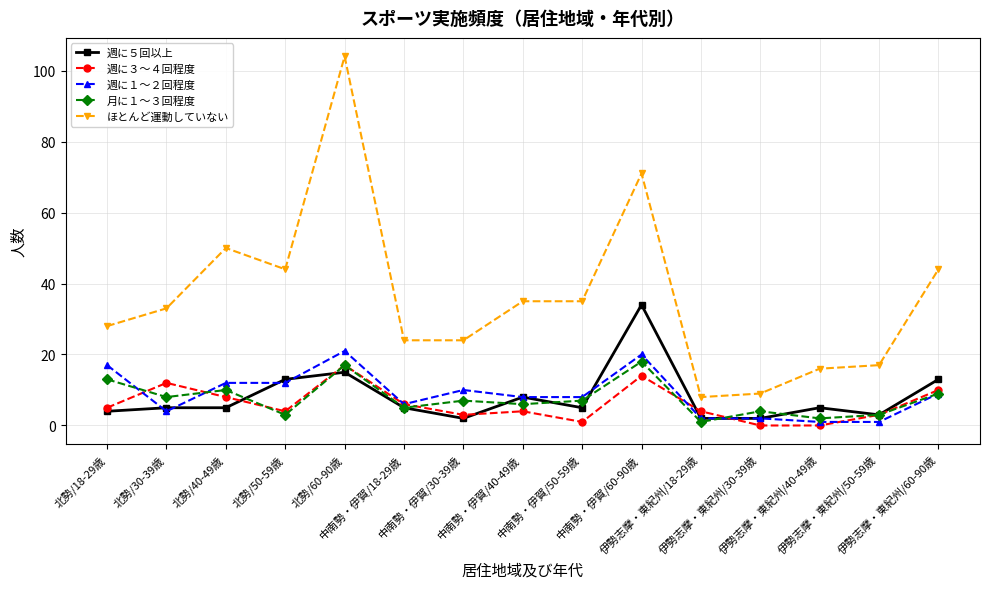

The value of ほとんど運動していない at 中南勢・伊賀/30-39歳 is 12. True or false?

False